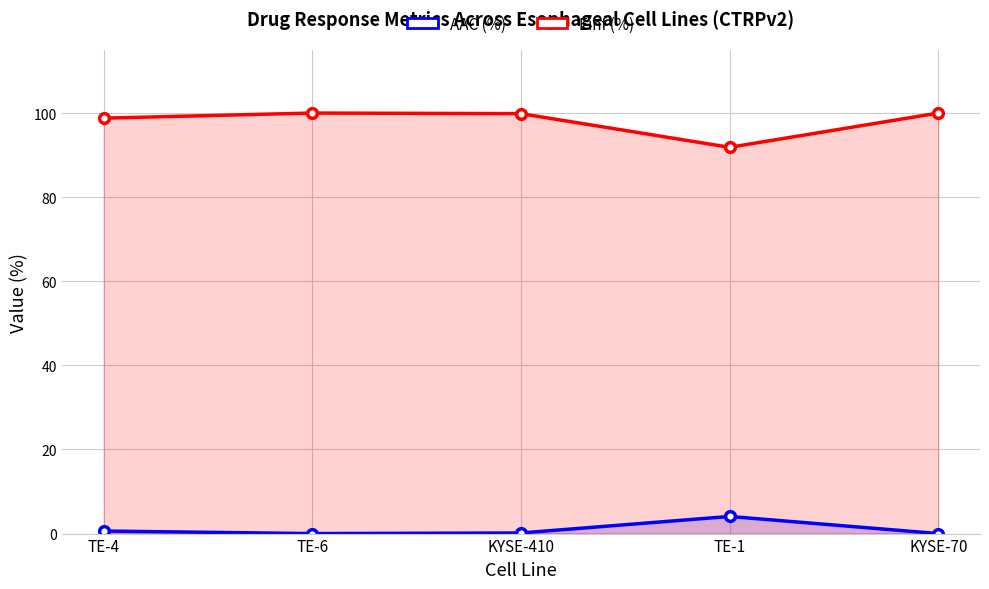

What are all the series names shown in the legend?

AAC (%), Einf (%)